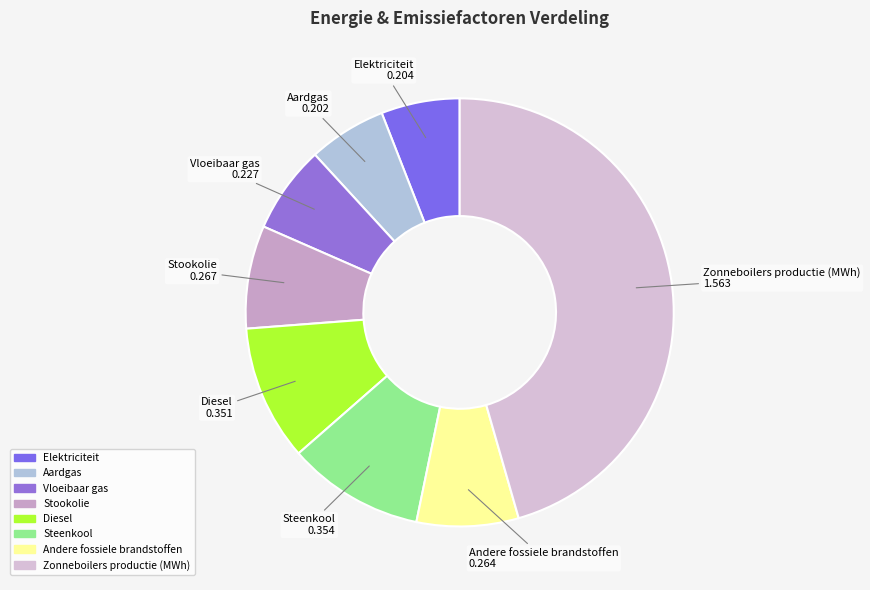

True or false: Andere fossiele brandstoffen accounts for 1% of the total.

False